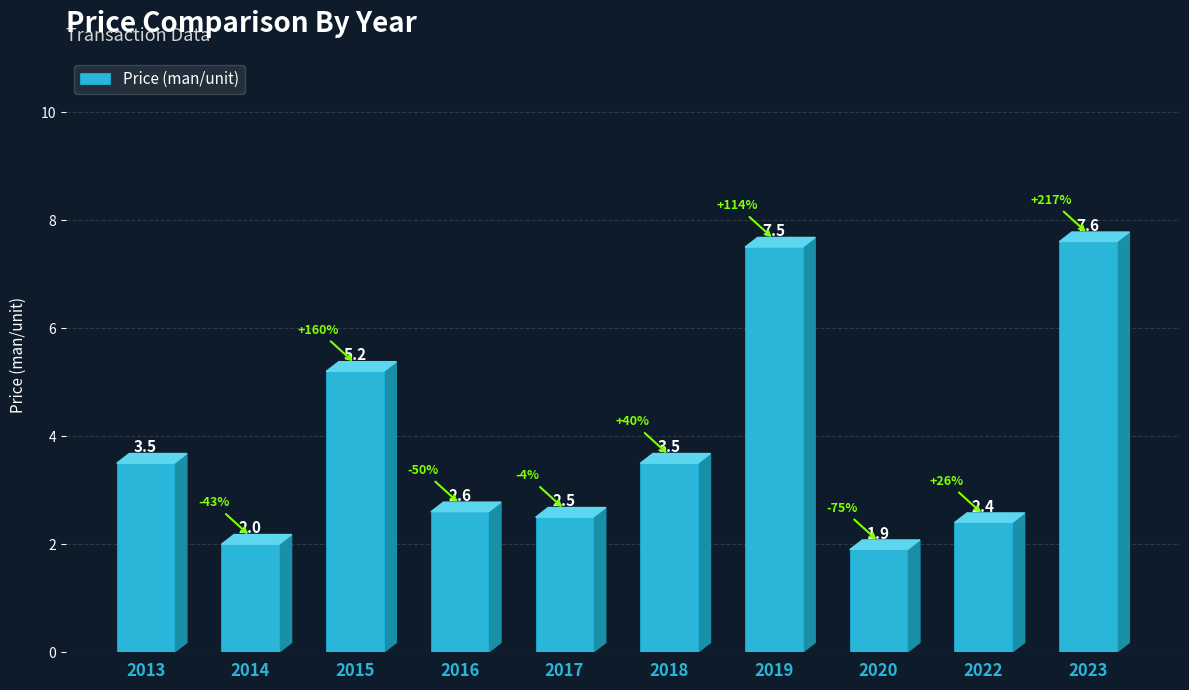

The value at 2023 is 7.6. True or false?

True